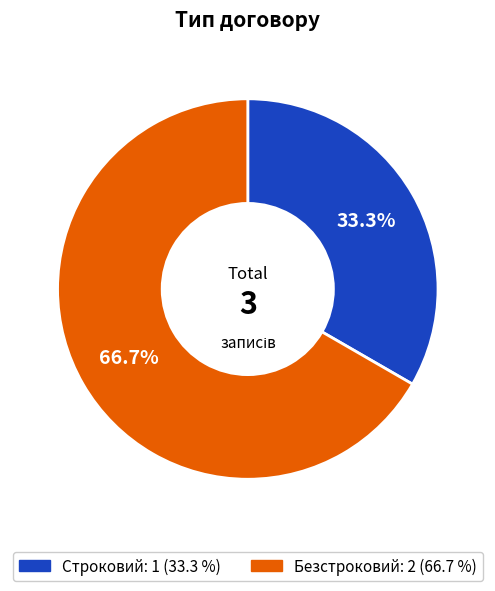

Approximately how many times larger is the value at Строковий compared to Безстроковий?

0.5